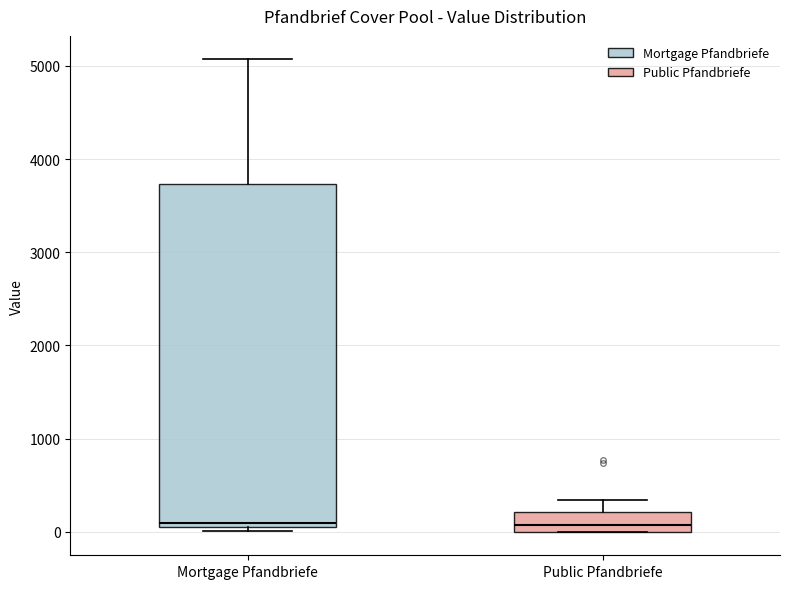

Reading left to right, read every box against the y-axis: the position of its median line, the range the box covers, and the ends of its whiskers. The values are not printed on the chart, so give them approximately, as read against the axis.

Mortgage Pfandbriefe: median 100 (just above the box's lower edge), box 100 to 3700, whiskers 0 to 5100
Public Pfandbriefe: median 100, box 0 to 200, whiskers 0 to 300